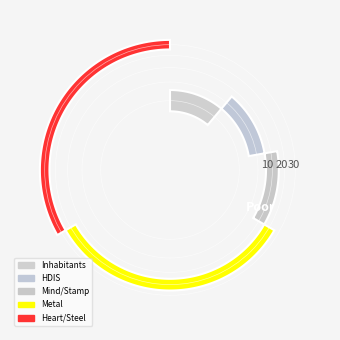

Is there a majority slice in this chart?

No